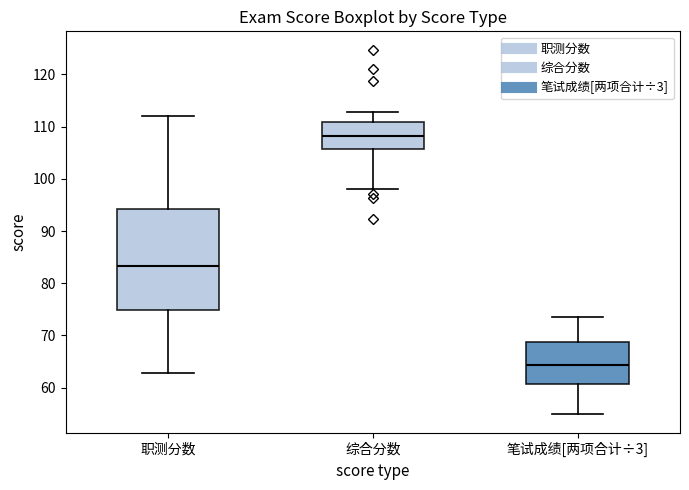

Which box is the tallest, from its lower edge to its upper edge?

职测分数